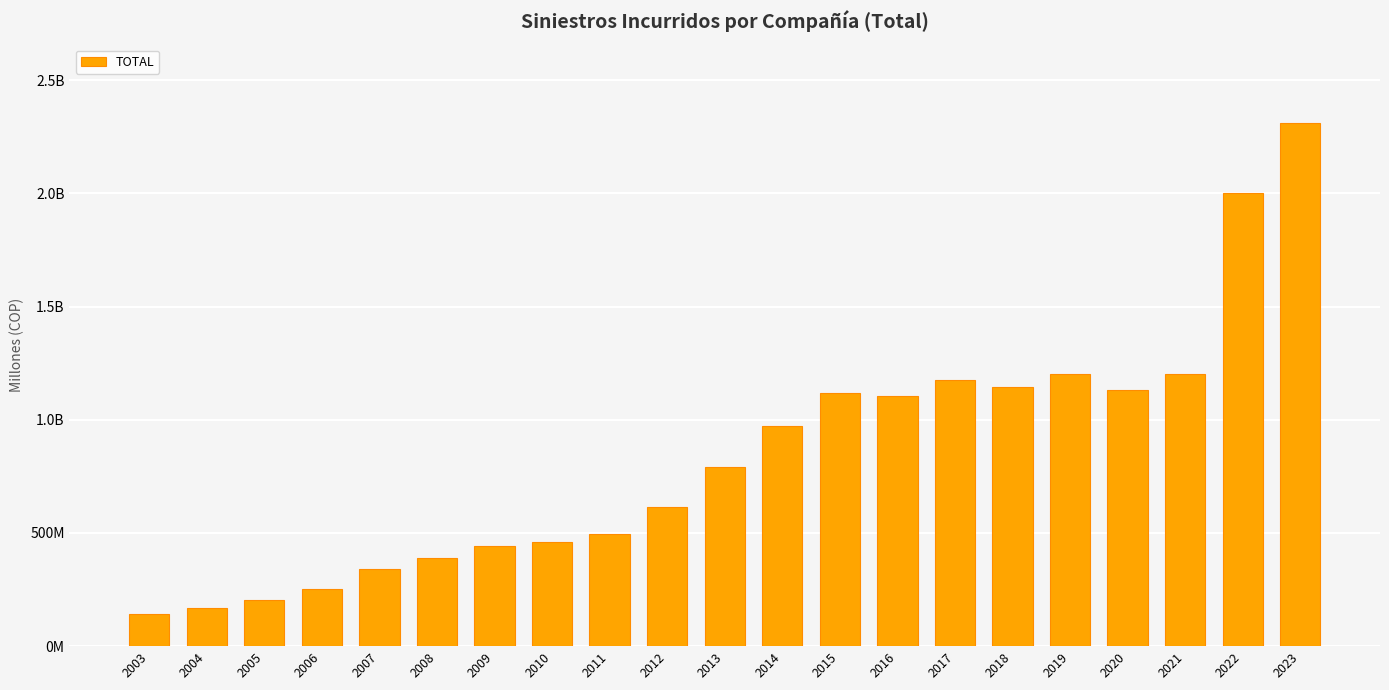

Are the bars horizontal?

No